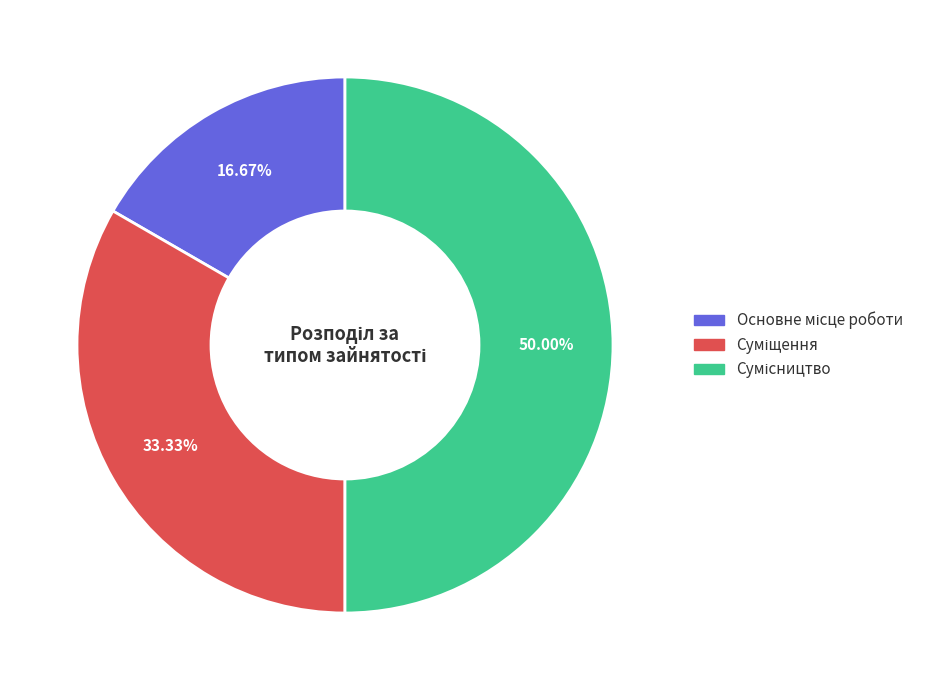

To the nearest percent, what portion does Суміщення represent?

33%